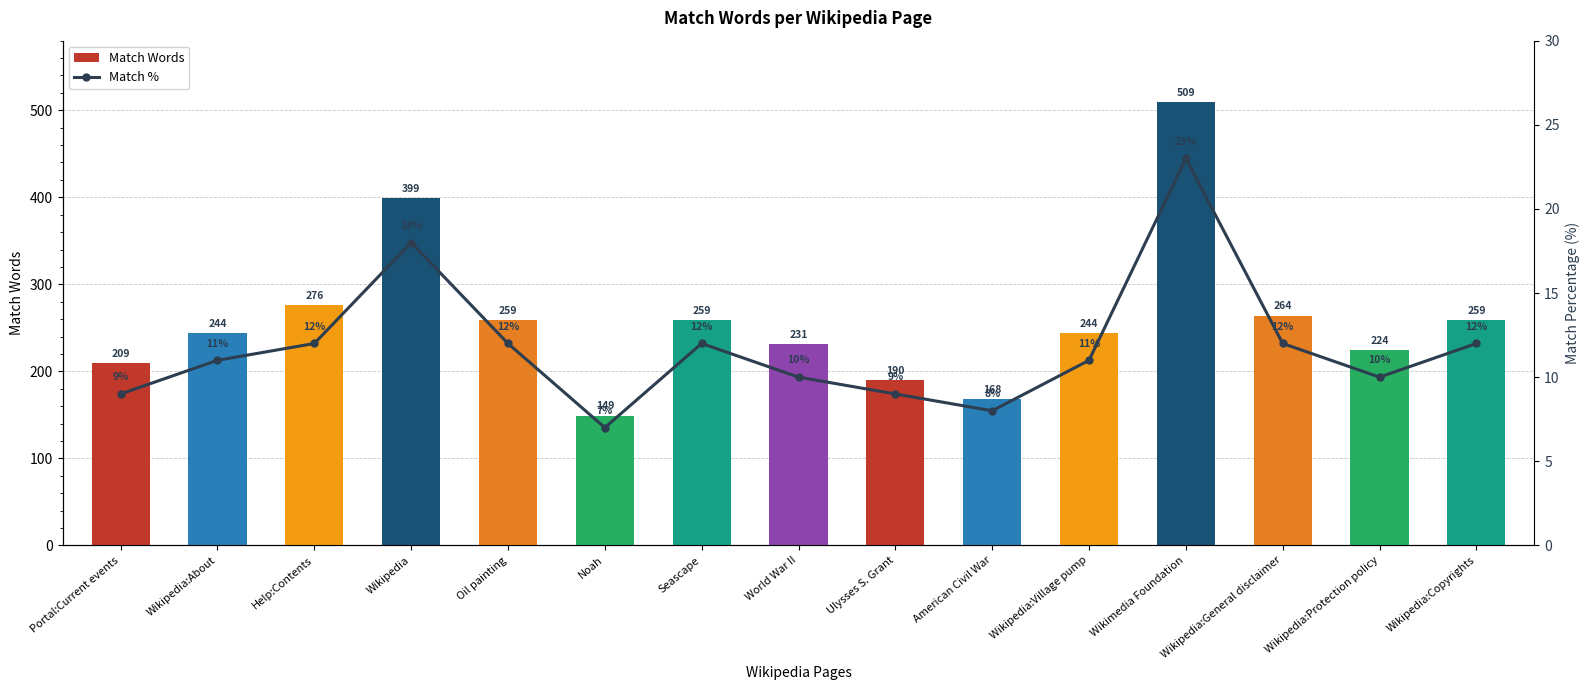

Where is Match Words nearest to the value 329?

Help:Contents